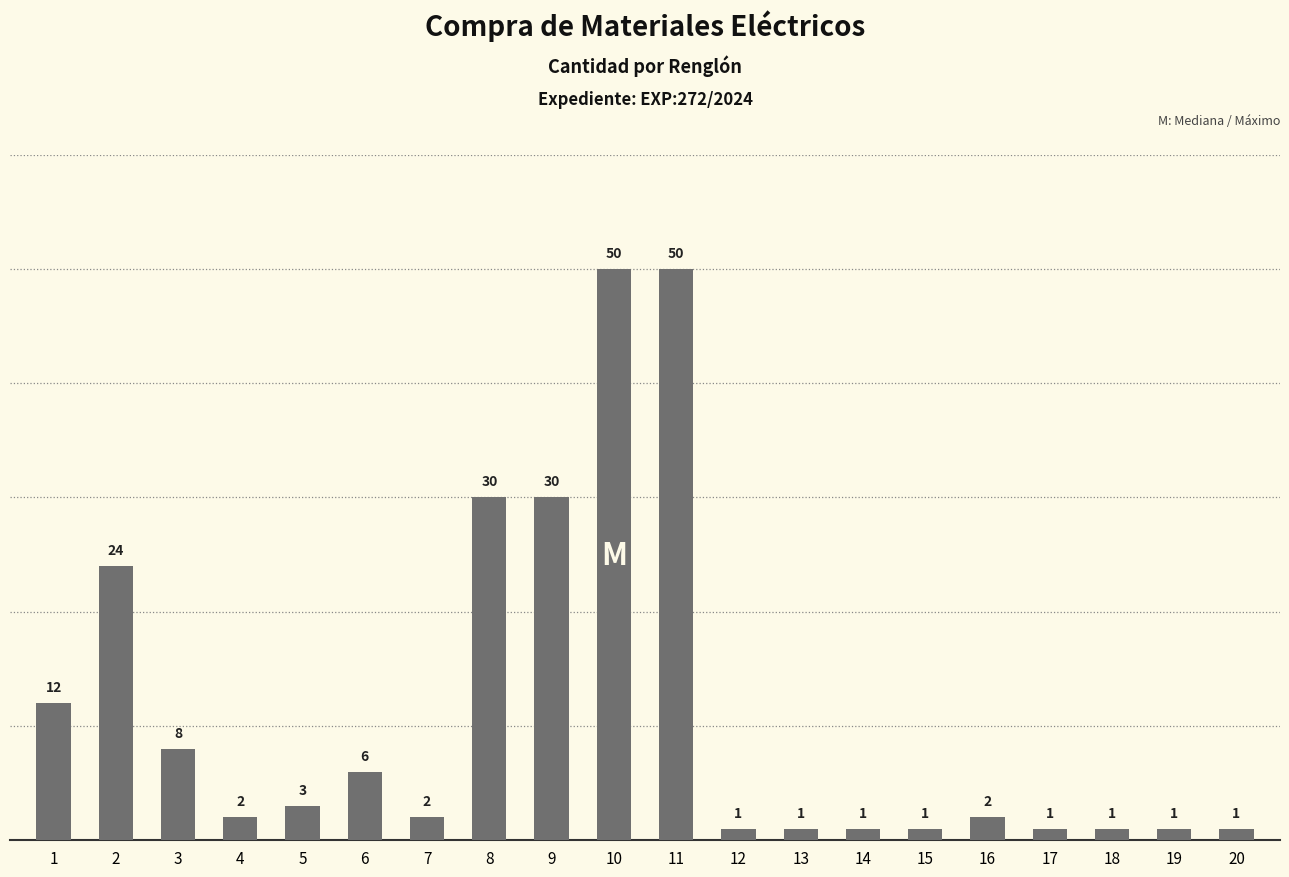

Reading left to right, list all the values displayed in this chart.

12	24	8	2	3	6	2	30	30	50	50	1	1	1	1	2	1	1	1	1